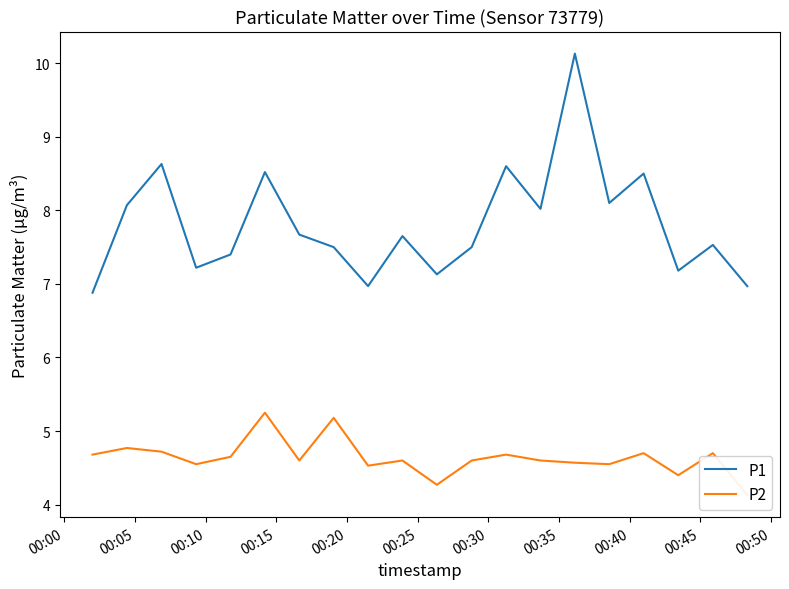

Which series has the widest spread of values?

P1